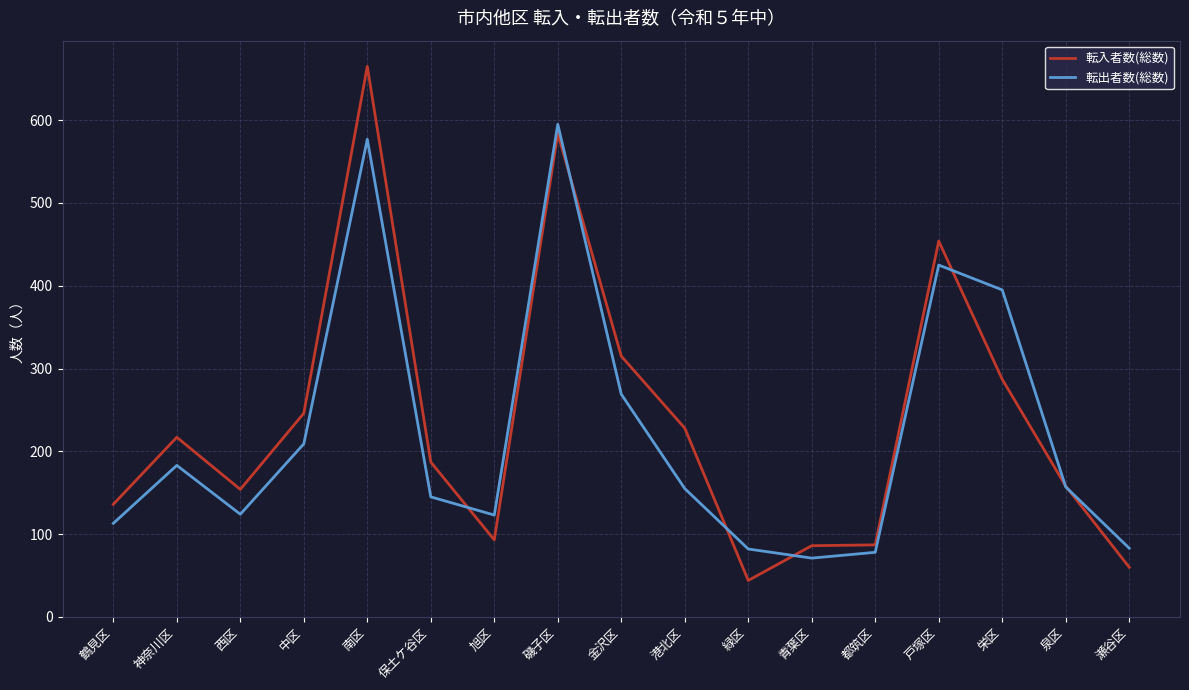

What is the difference between the second highest and second lowest values in the 転入者数(総数) series?

524